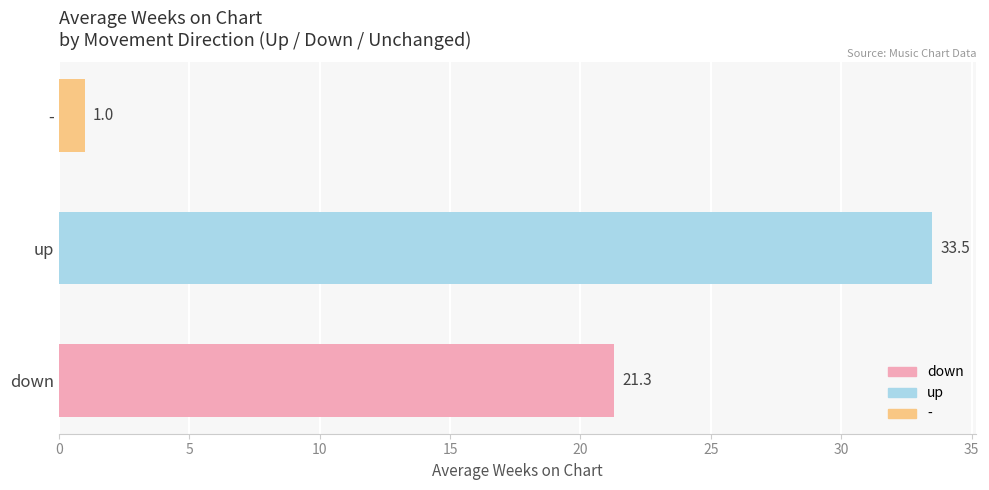

Are the bars horizontal?

Yes